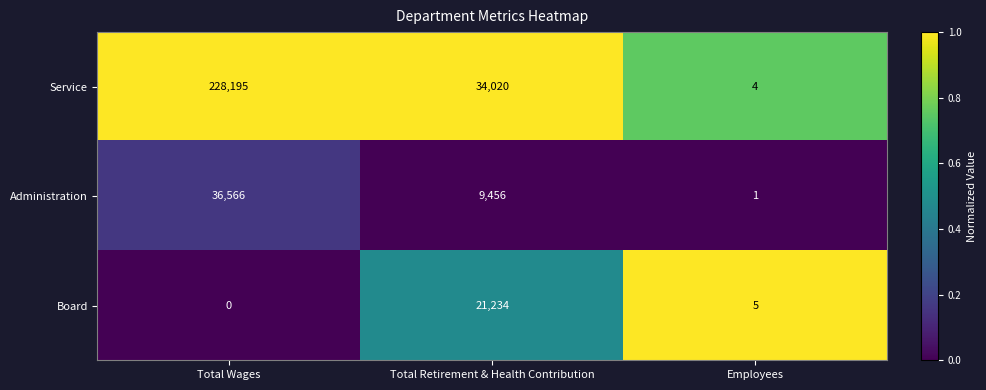

What is the difference between the highest and lowest values at Total Wages?

228195